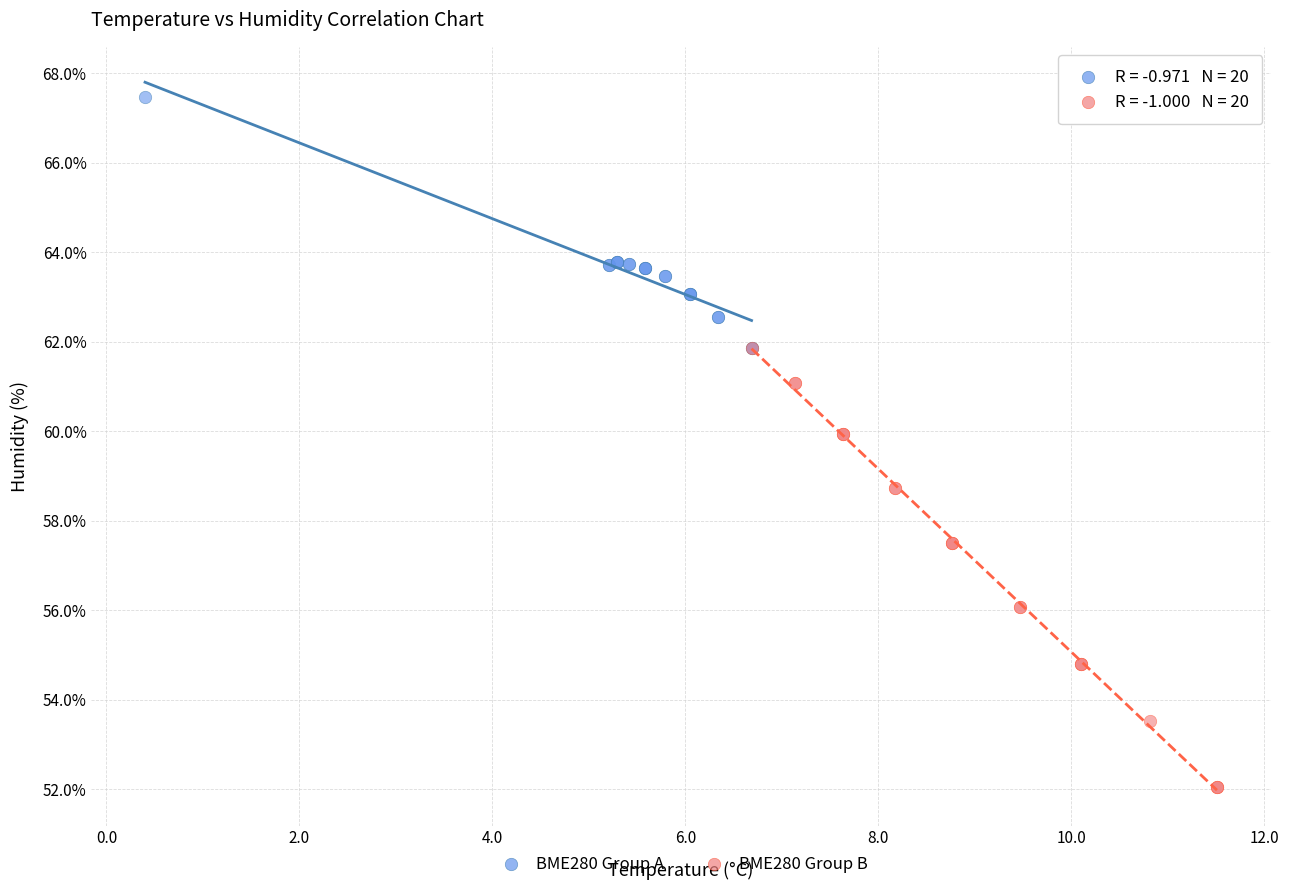

Which series contains the lowest Y value?

BME280 Group B